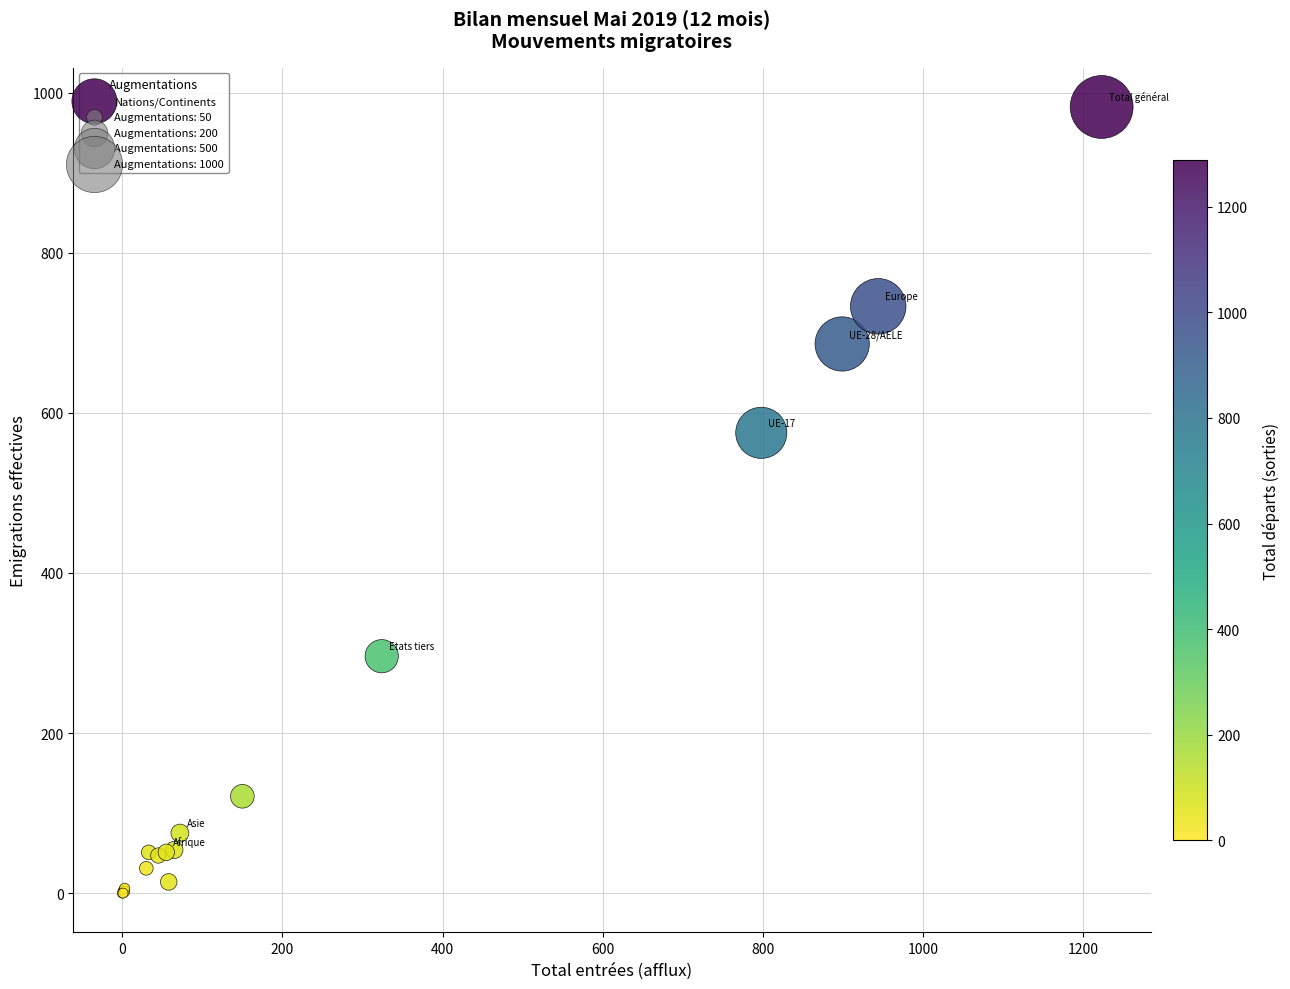

What Y value in the scatter plot is closest to 491?

575